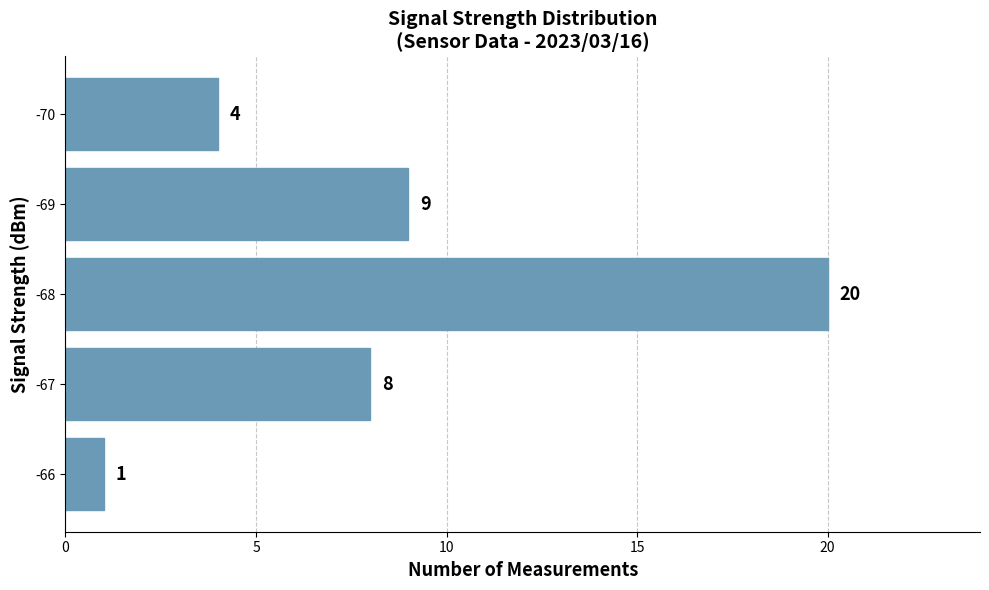

What is the sum of the values at -67 and -68?

28